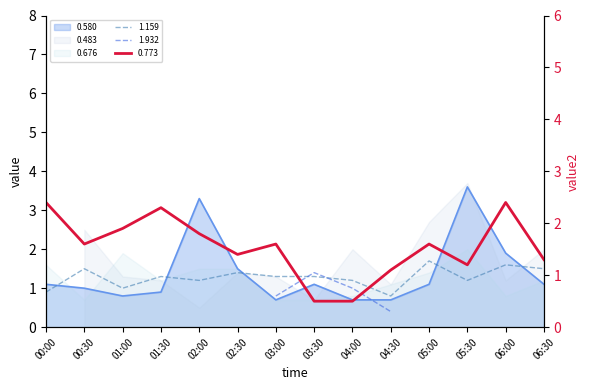

What is the label of the 6th point from the right?

04:00